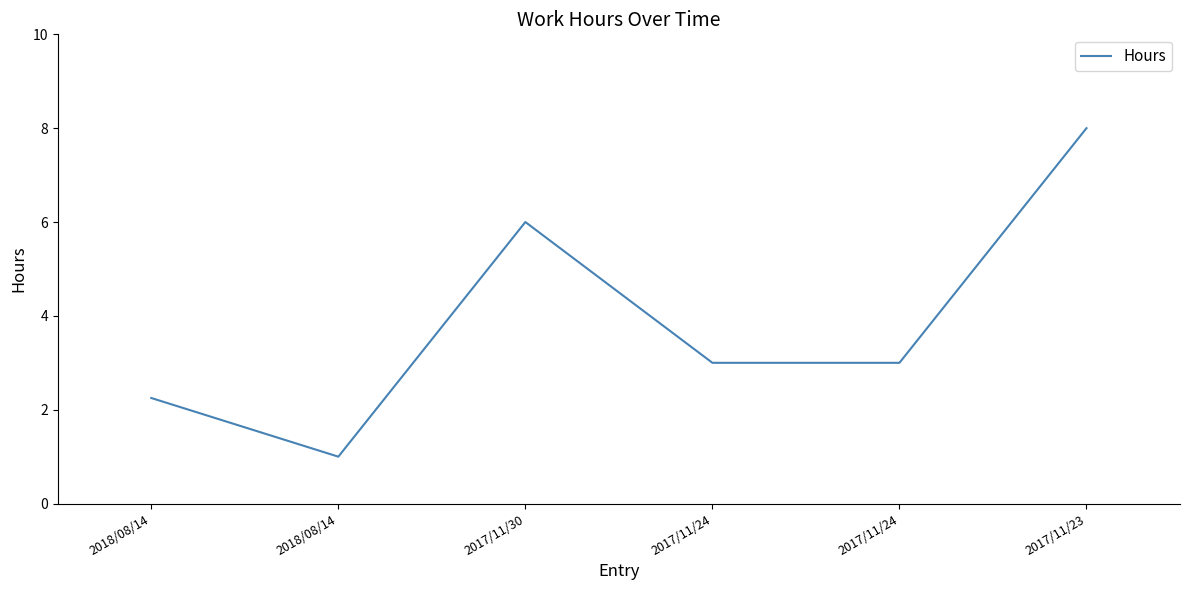

What is the ratio of the value at 2017/11/30 to the value at 2018/08/14?

2.7